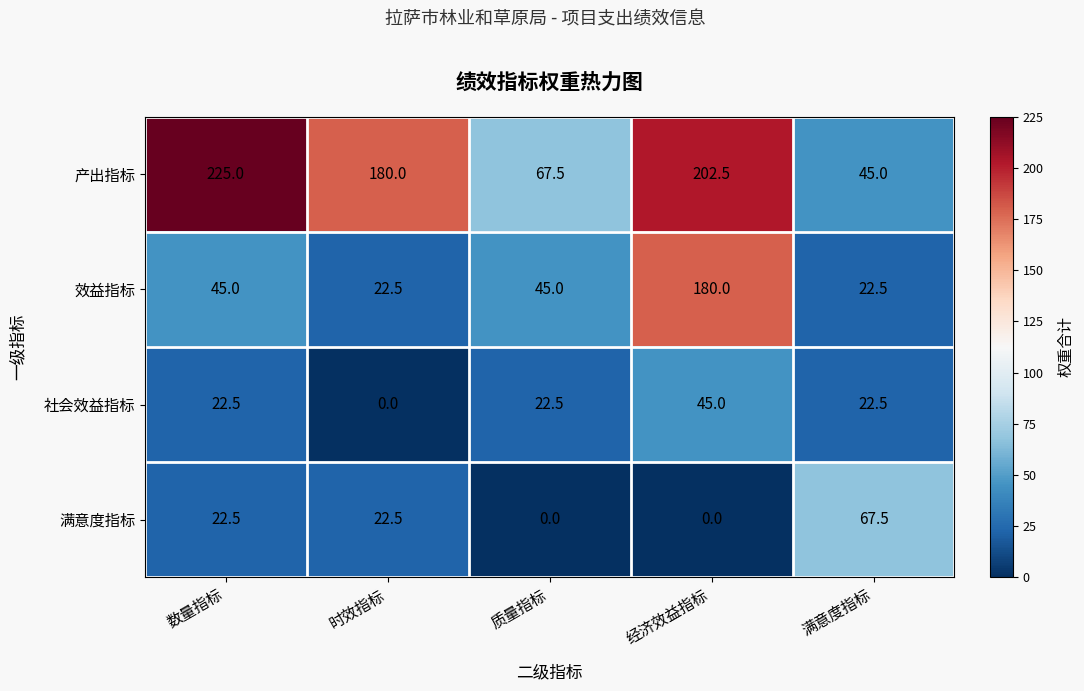

Is the value of 社会效益指标 at 时效指标 greater than the value of 产出指标 at 时效指标?

No